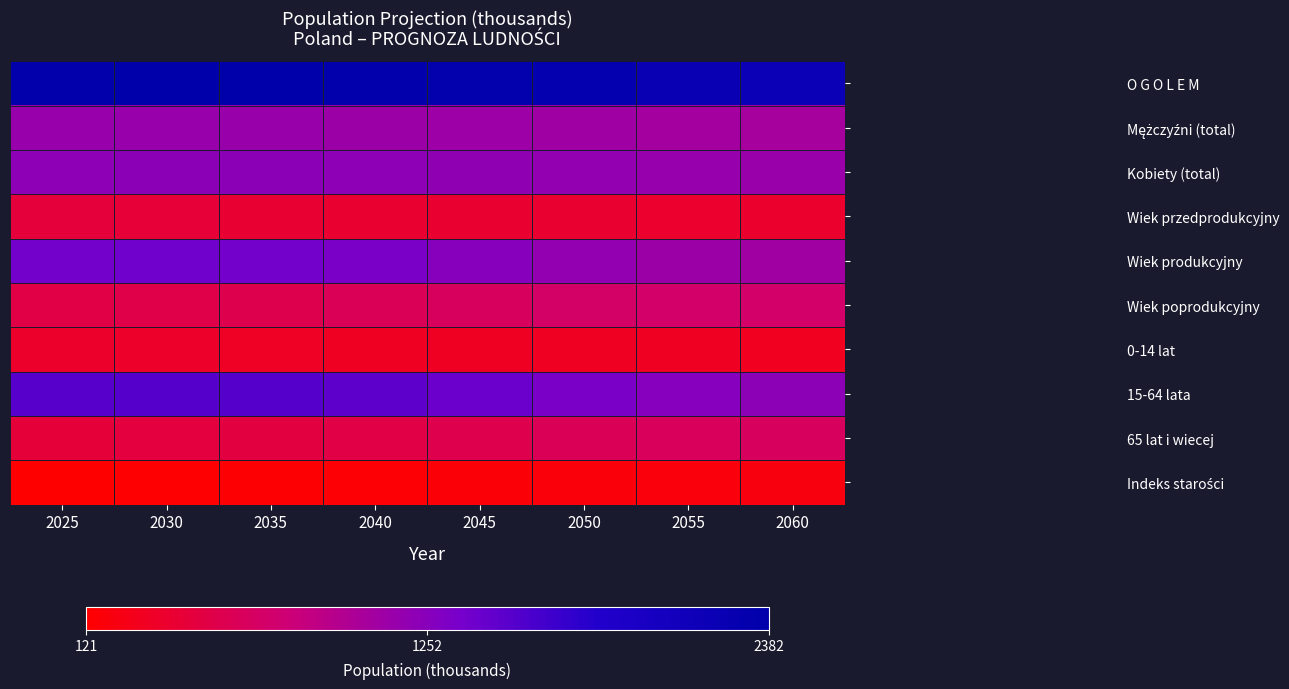

At which category is the sum across all series the highest?

2030